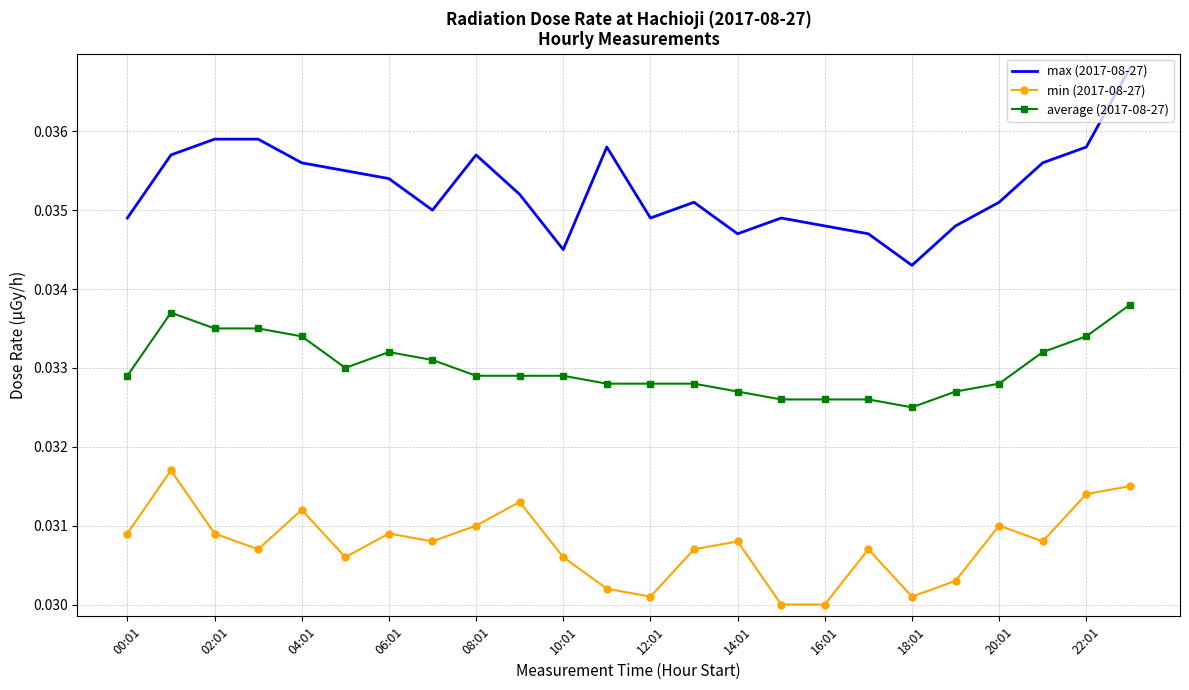

True or false: max (2017-08-27) and min (2017-08-27) cross at least once.

False